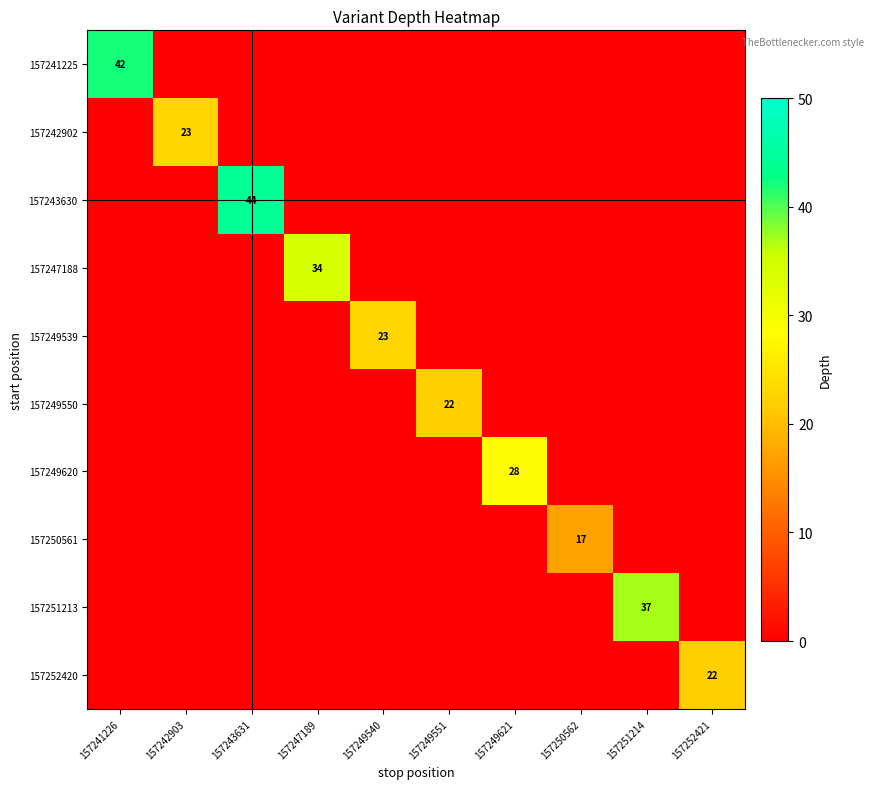

True or false: 157243630 has a value of 44 at 157243631.

True